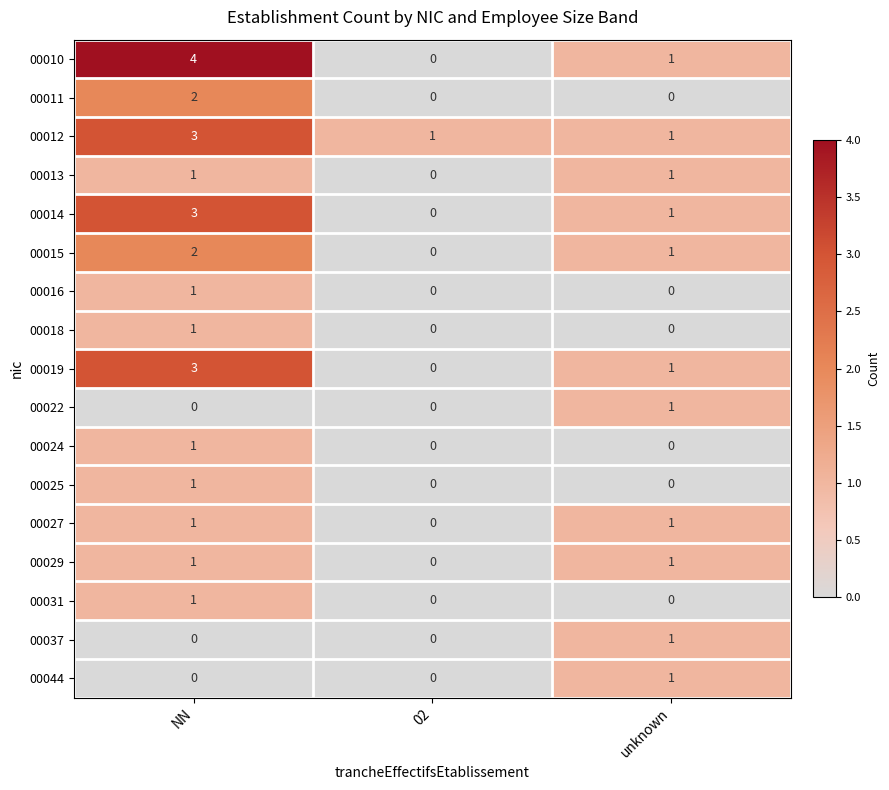

Between NN and 02, which series saw the biggest shift?

00010